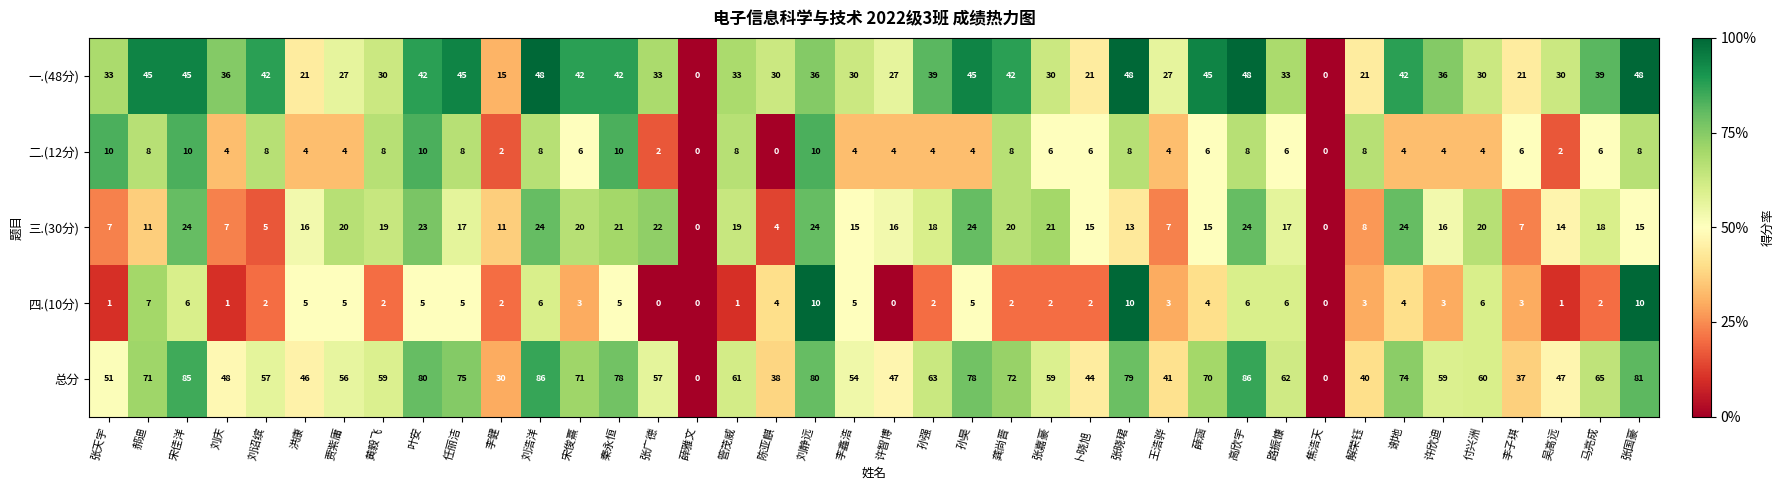

Which series has the largest total across all categories?

总分